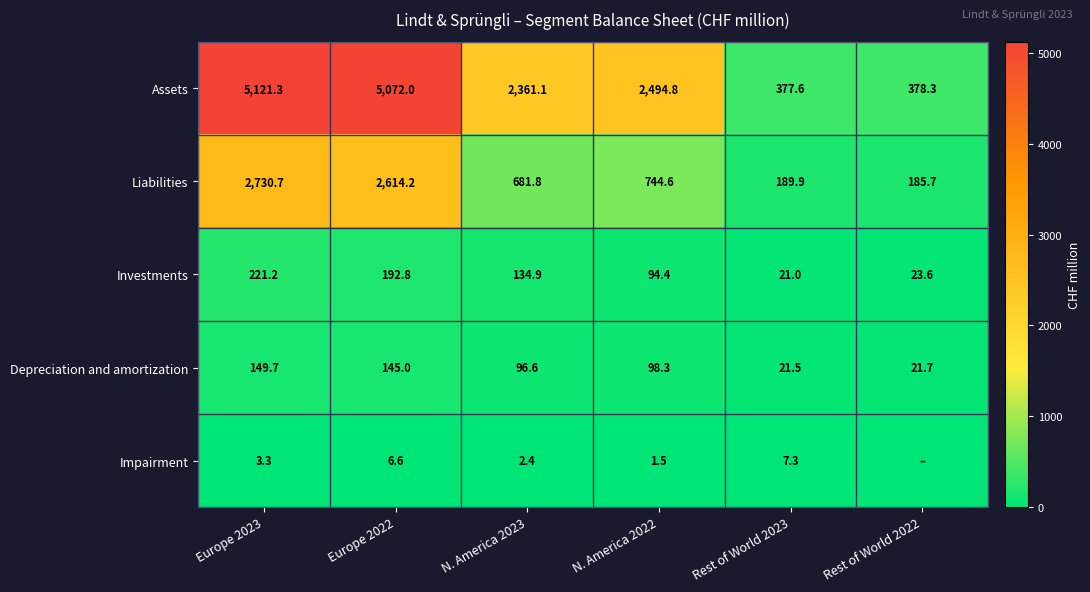

What is the total value across all series at Rest of World 2022?

609.3